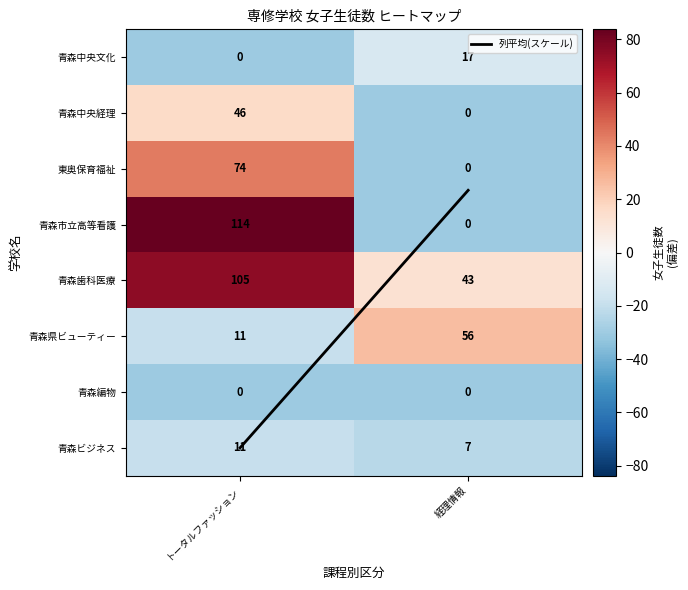

Is it true that 青森ビジネス equals 2 at 経理情報?

False